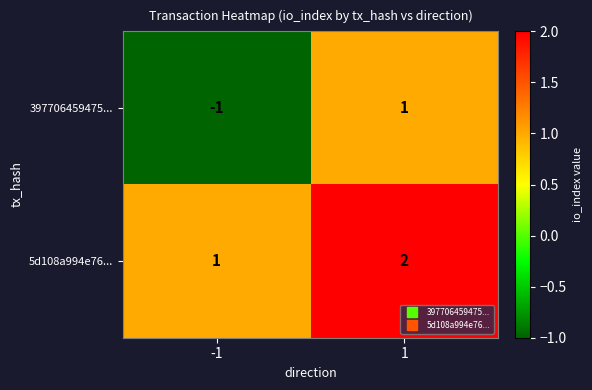

The value of 397706459475... at -1 is 0. True or false?

False